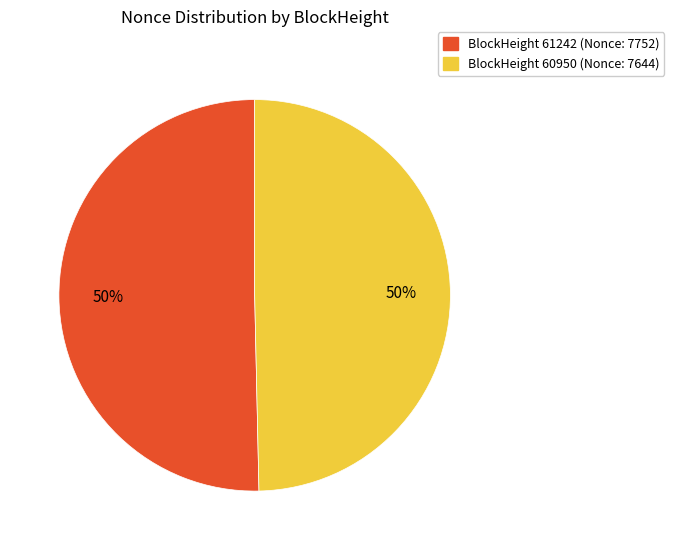

To the nearest percent, what is the average slice percentage?

50%